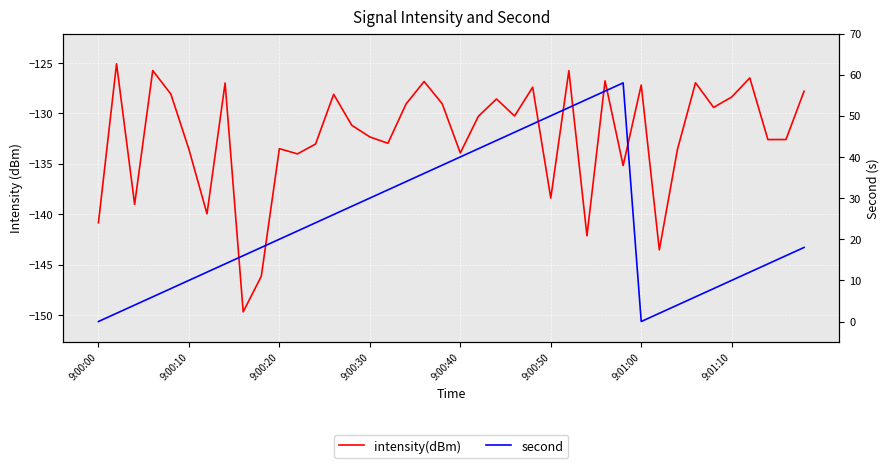

True or false: intensity(dBm) and second intersect in this chart.

False